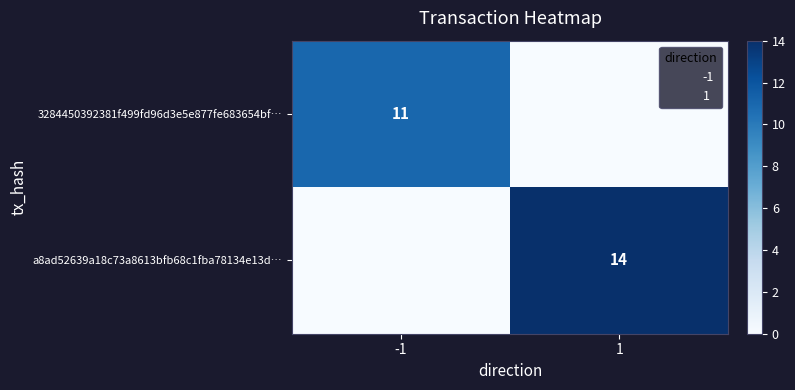

The 3284450392381f499fd96d3e5e877fe683654bf… series shows 6 at -1. True or false?

False